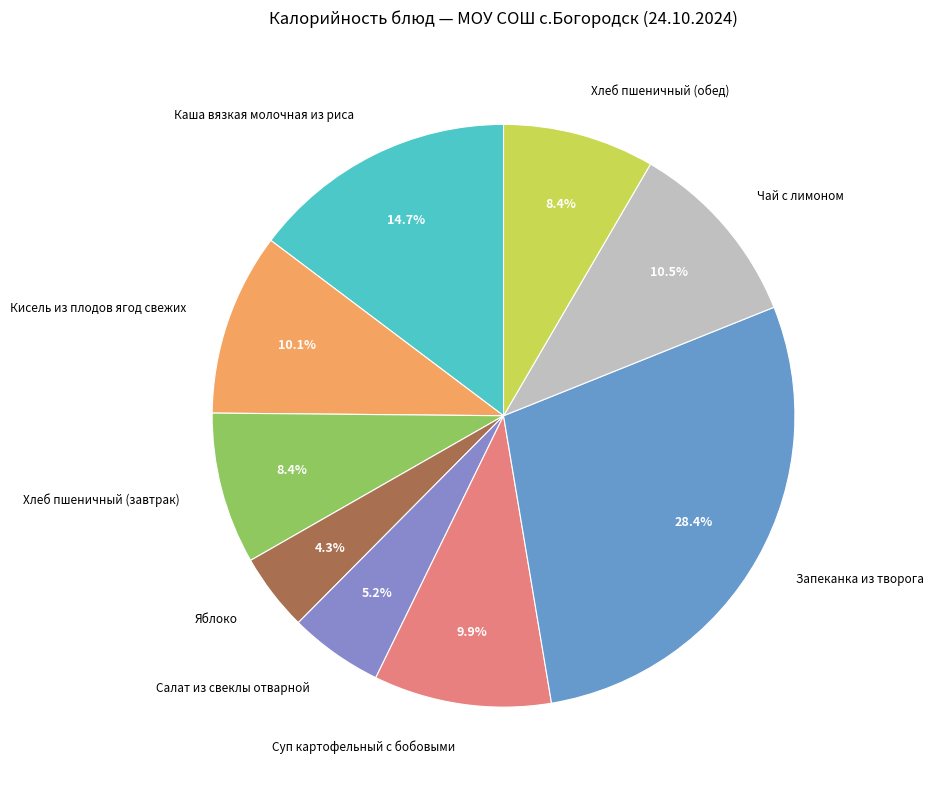

To the nearest percent, what portion does Салат из свеклы отварной represent?

5%